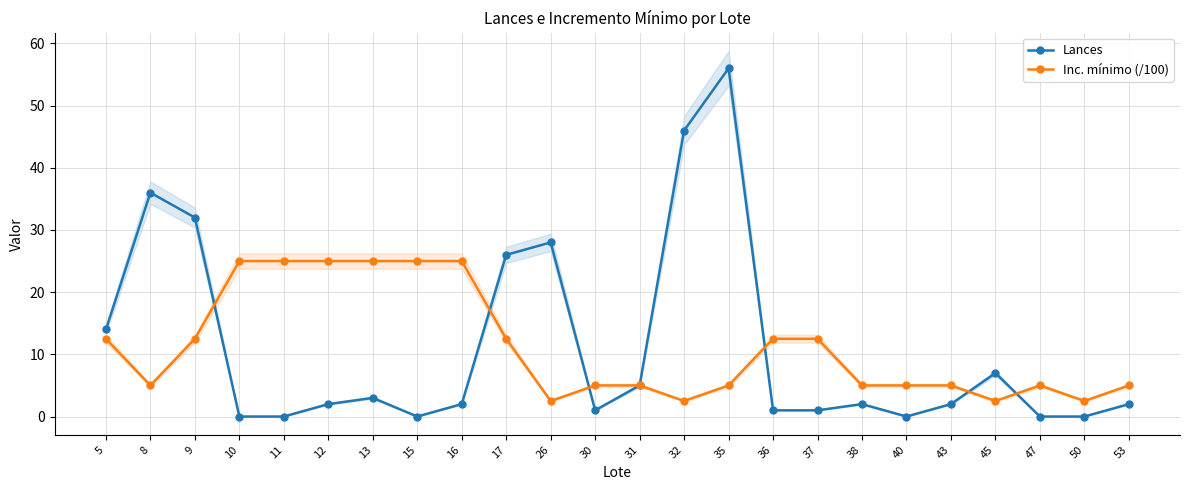

How many Inc. mínimo (/100) values are between 5 and 25?

20